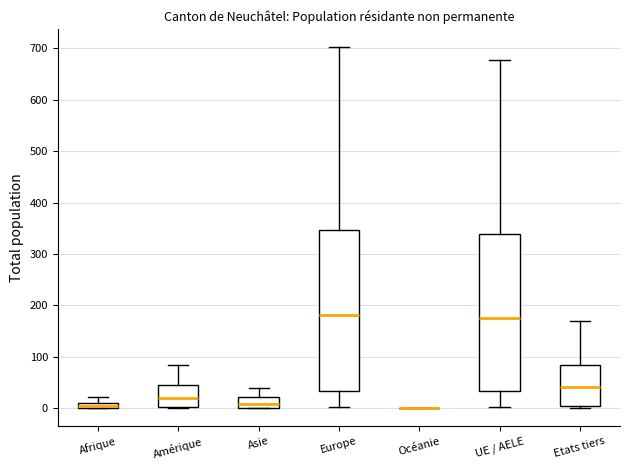

Where is the upper edge of the box for Europe on the y-axis? The values are not printed on the chart, so give them approximately, as read against the axis.

350